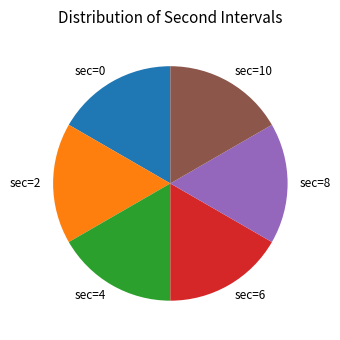

The sec=0 slice represents 17% of the pie. True or false?

True